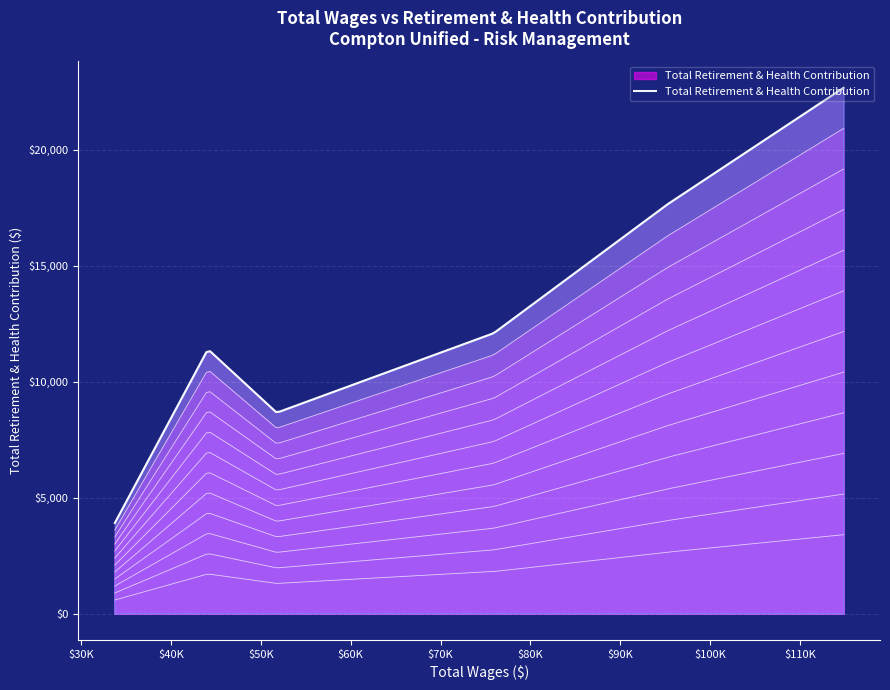

True or false: the data has more than 2 interior local peaks.

False